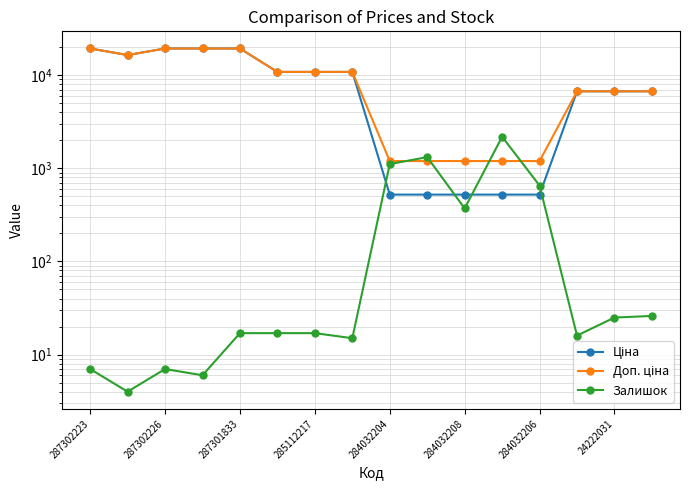

The Ціна series shows 14759.6 at 24222031. True or false?

False